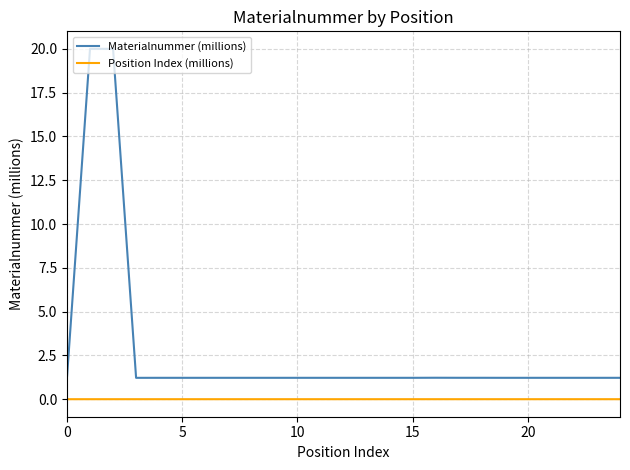

List the series in order of their overall mean, highest first.

Materialnummer (millions), Position Index (millions)